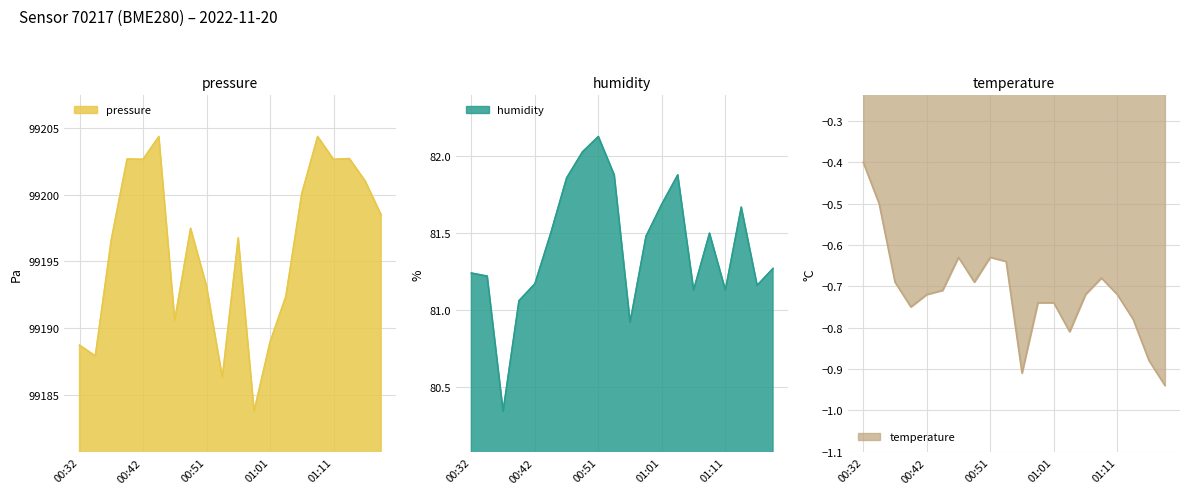

Which has a higher value, 00:51 or 00:54?

00:51